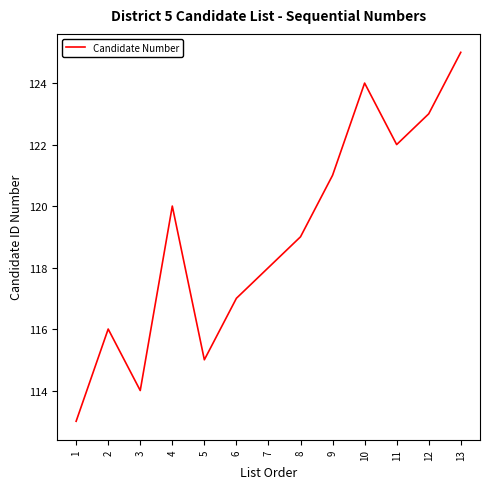

True or false: the data shows 124 at 10.

True